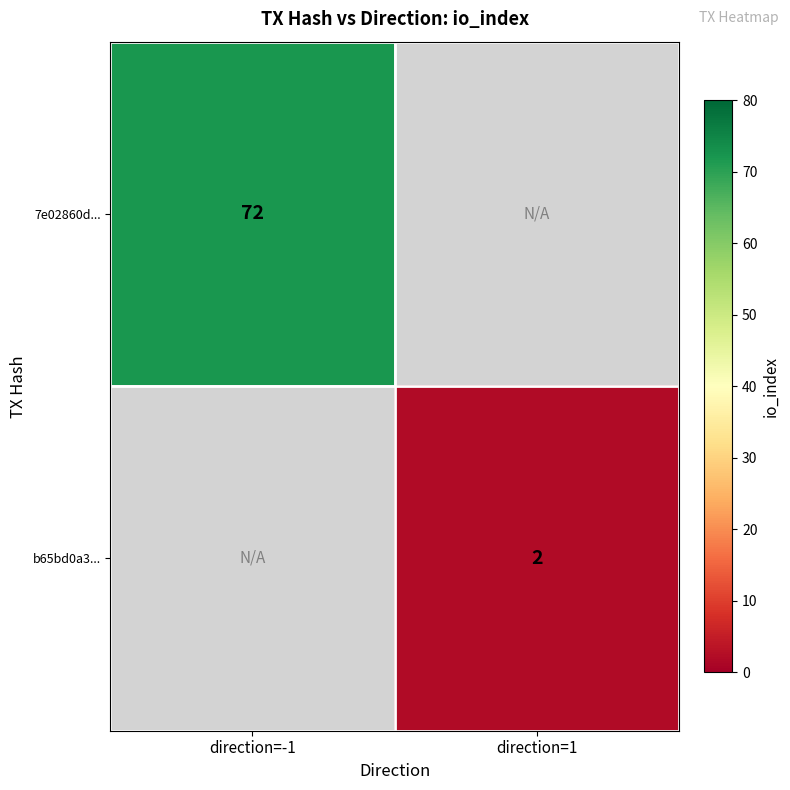

Is it true that b65bd0a3... equals 2 at direction=1?

True